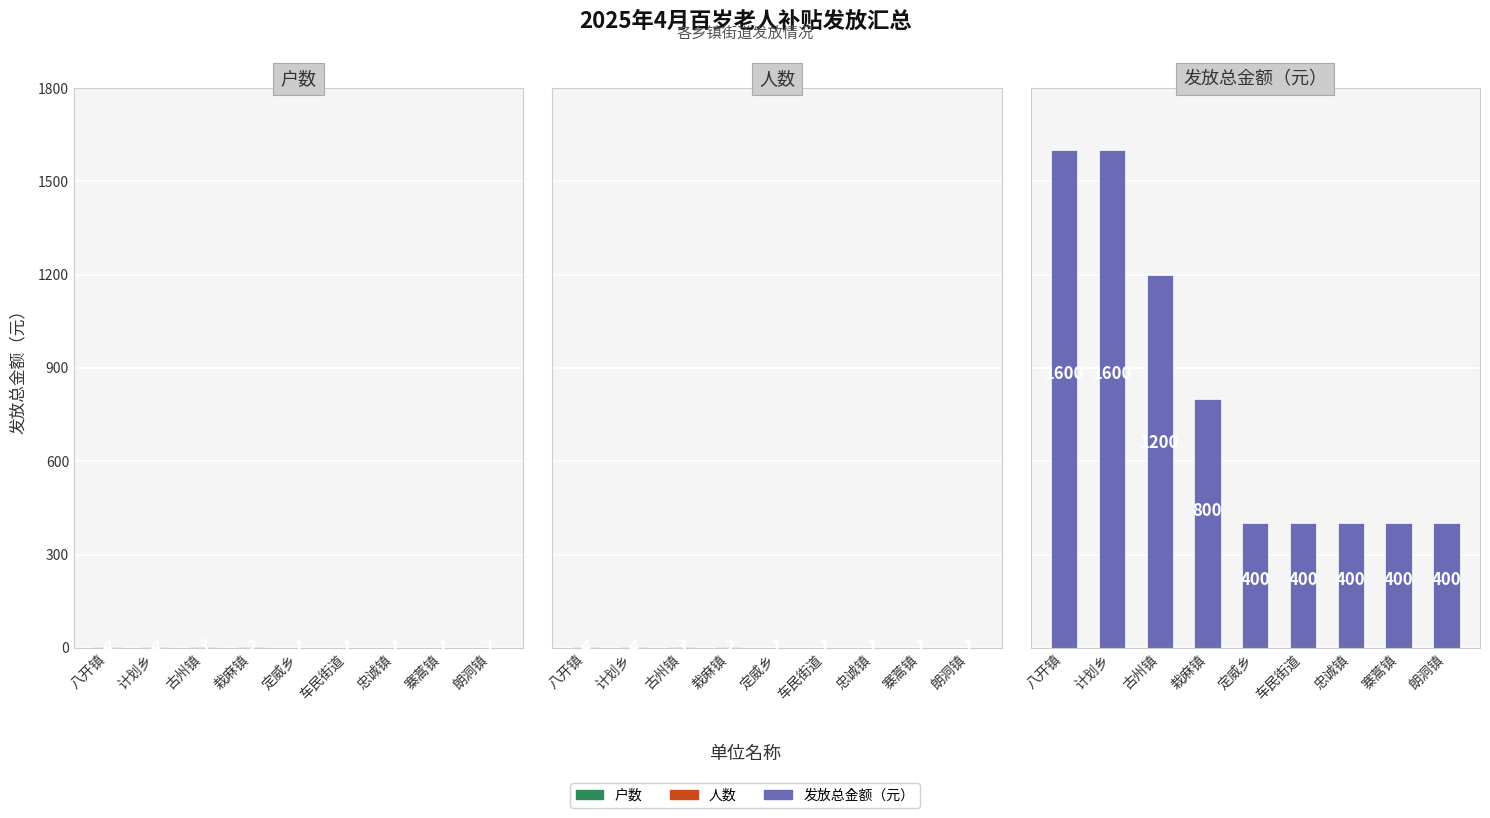

What is the difference between the highest and lowest values at 定威乡?

399